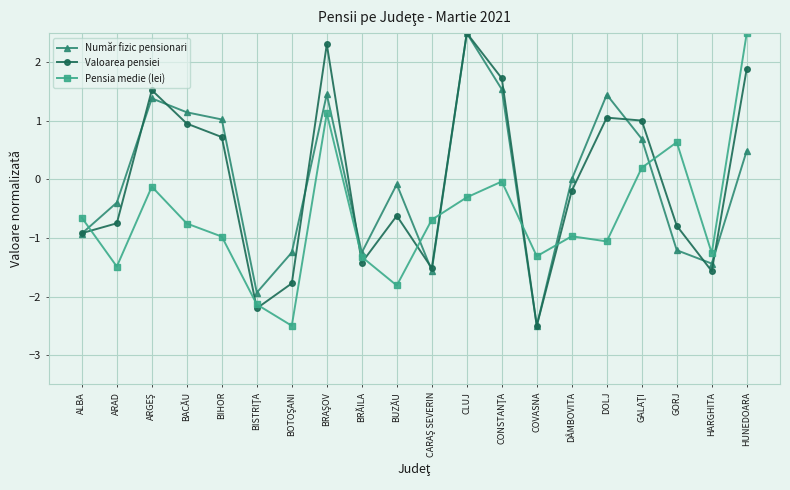

What is the total value across all series at BACĂU?

1.3